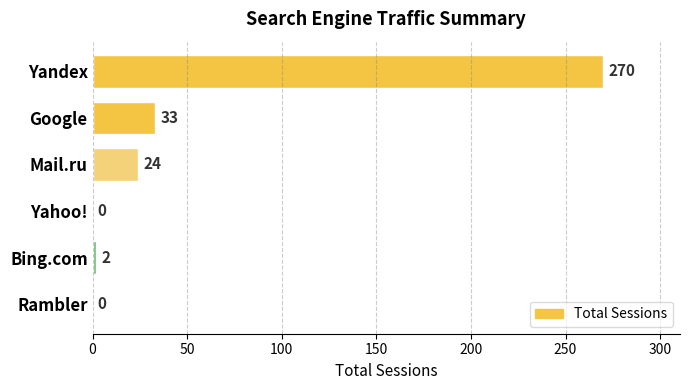

How many positive values are there?

4